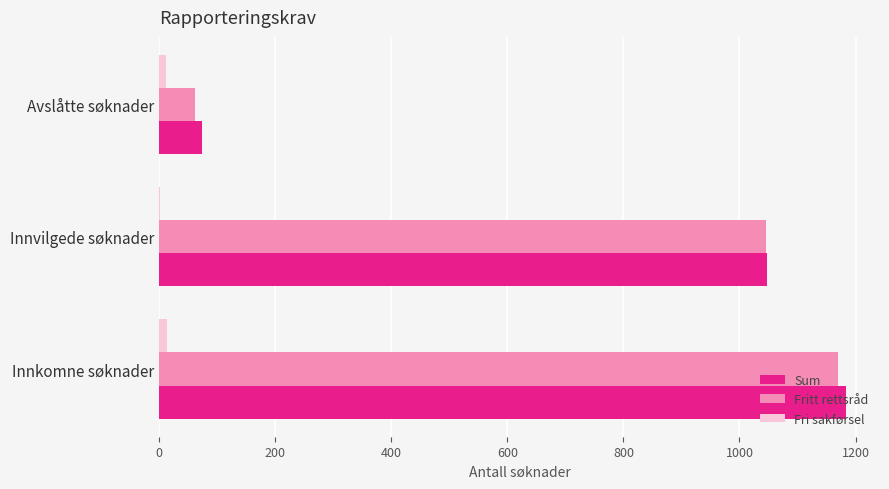

What is the sum of all Sum values?

2305